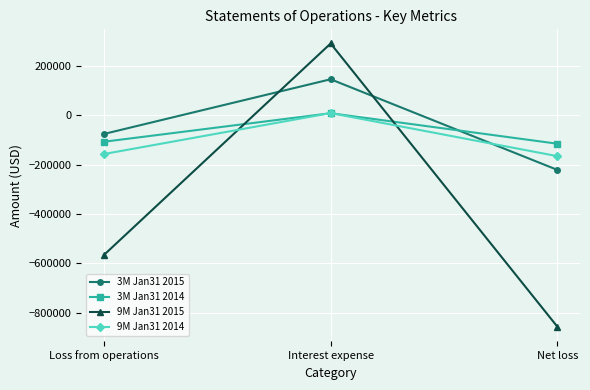

At which category is the sum across all series the highest?

Interest expense